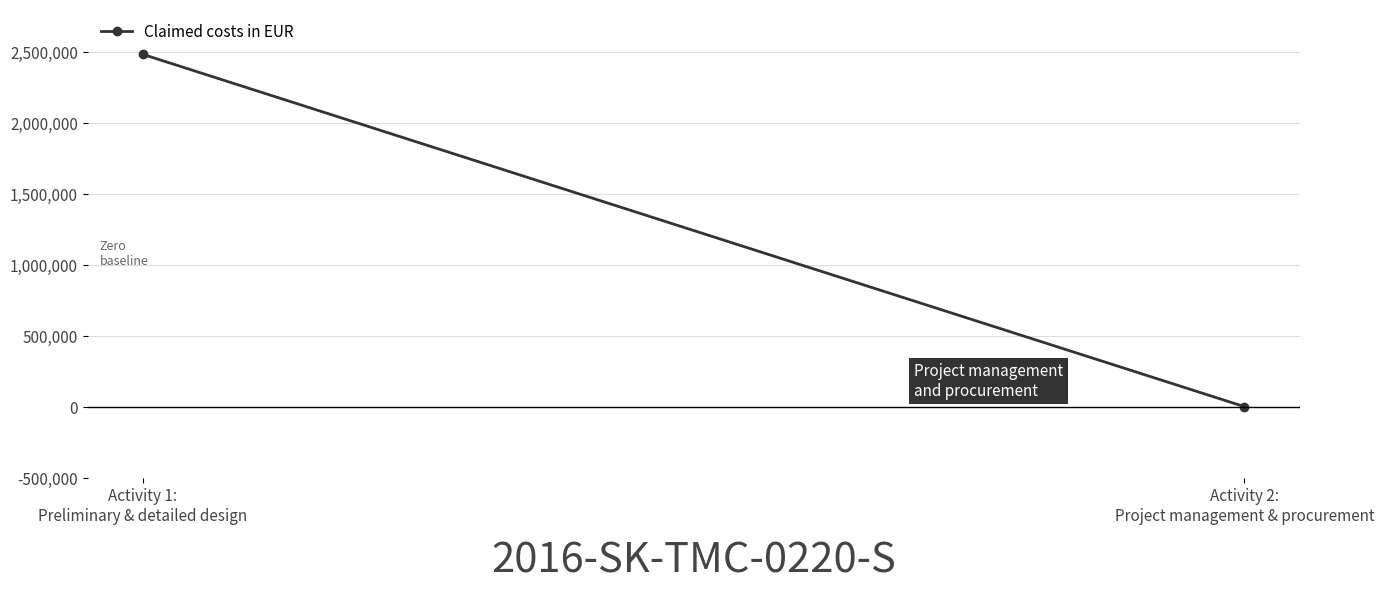

Reading right to left, list all the values displayed in this chart.

Activity 2:
Project management & procurement=2500	Activity 1:
Preliminary & detailed design=2484600